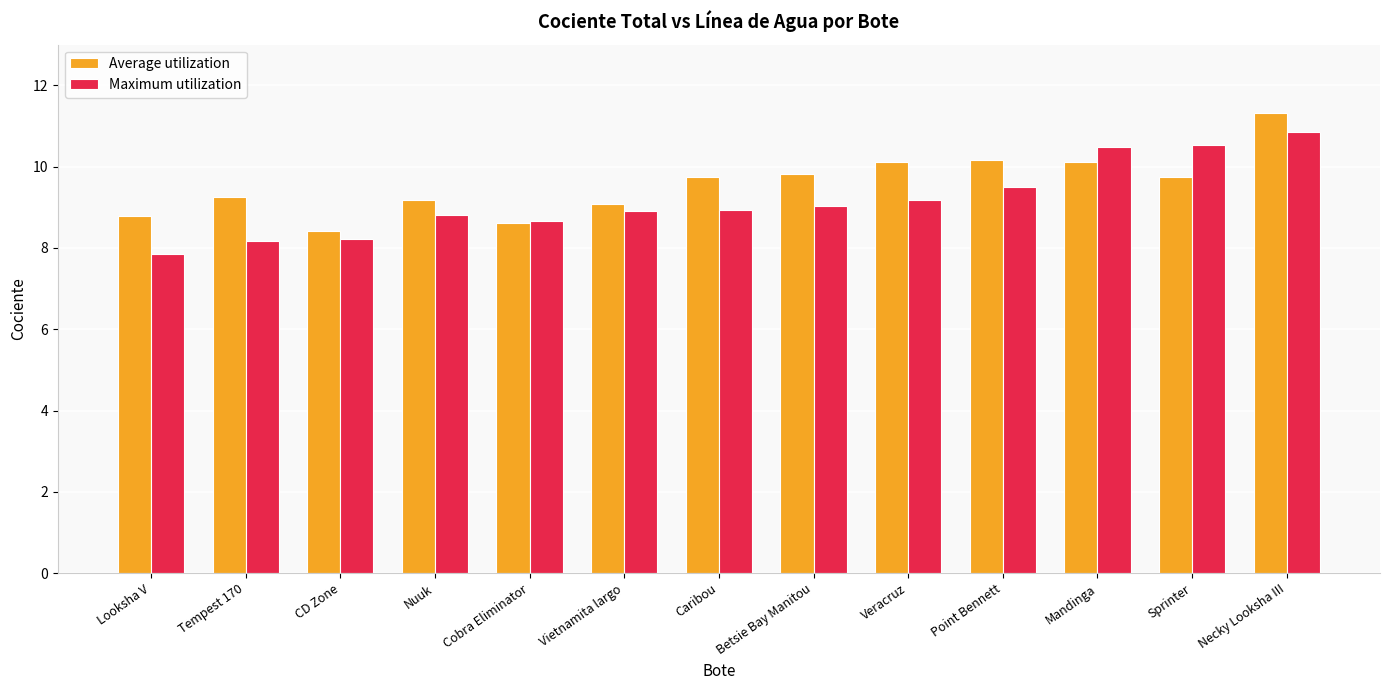

What is the sum of the Average utilization values at Nuuk and Vietnamita largo?

18.3